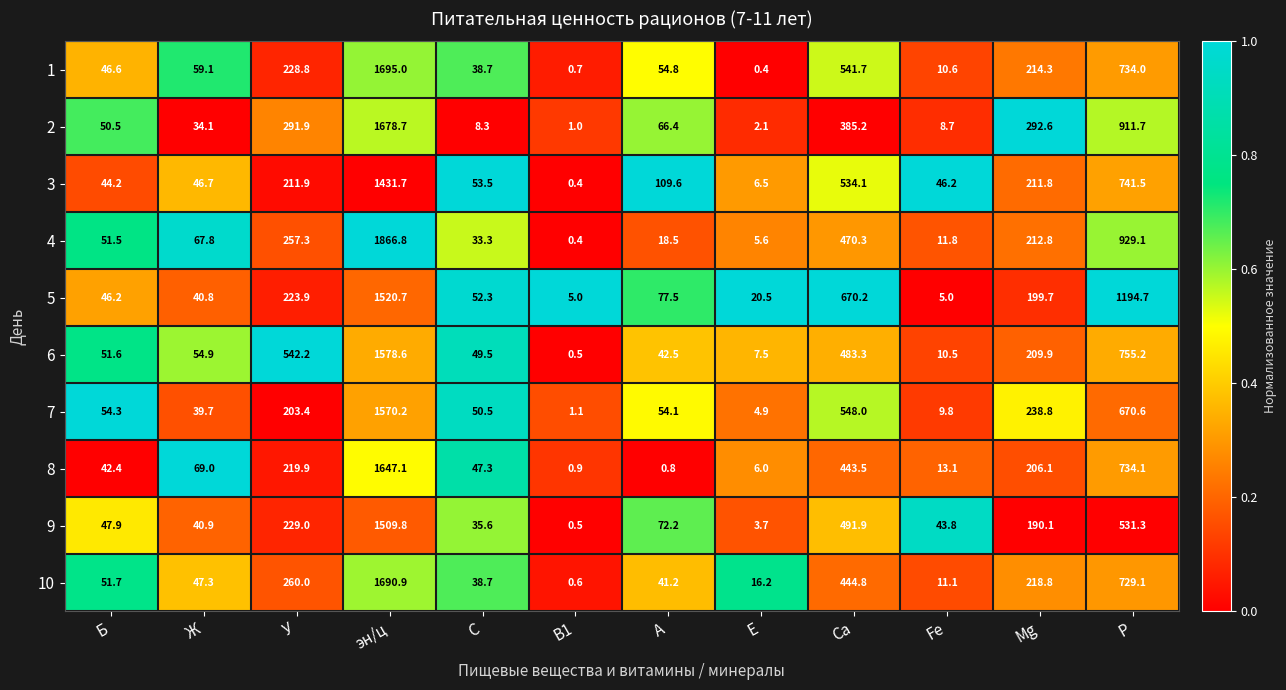

Which series changed the most between эн/ц and Mg?

4